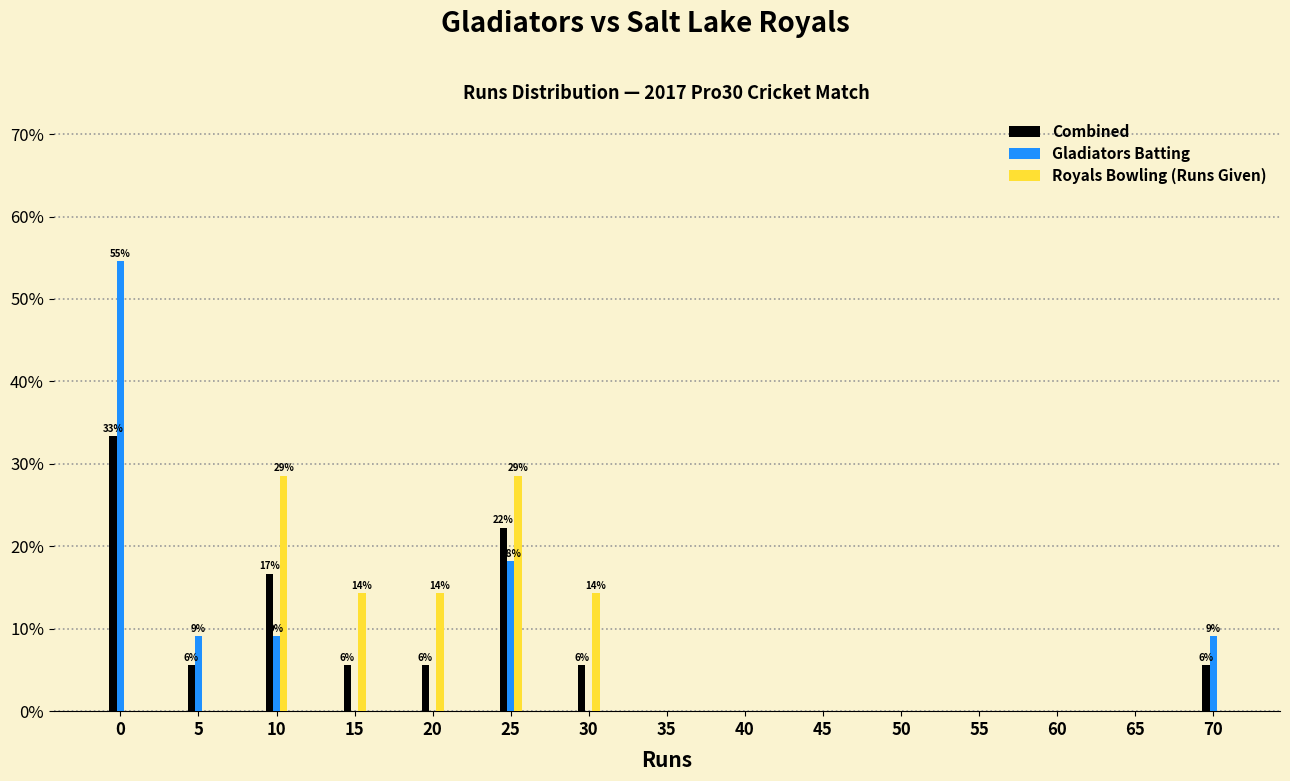

Between 25 and 70, which series saw the biggest shift?

Royals Bowling (Runs Given)